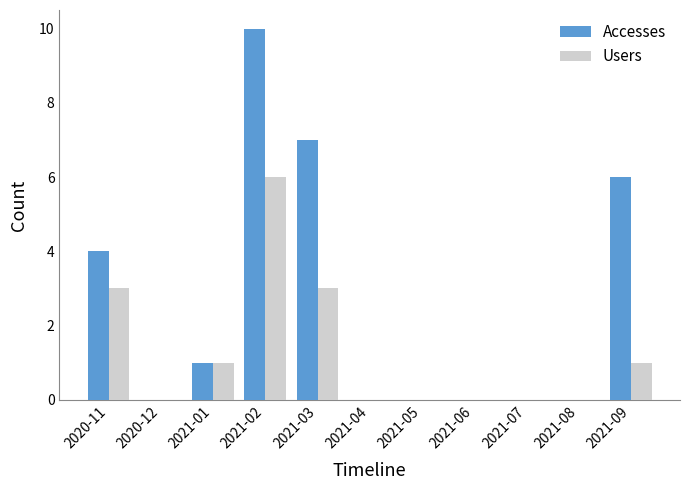

Reading left to right, extract all data points from this chart.

Accesses: 2020-11=4	2020-12=0	2021-01=1	2021-02=10	2021-03=7	2021-04=0	2021-05=0	2021-06=0	2021-07=0	2021-08=0	2021-09=6
Users: 2020-11=3	2020-12=0	2021-01=1	2021-02=6	2021-03=3	2021-04=0	2021-05=0	2021-06=0	2021-07=0	2021-08=0	2021-09=1